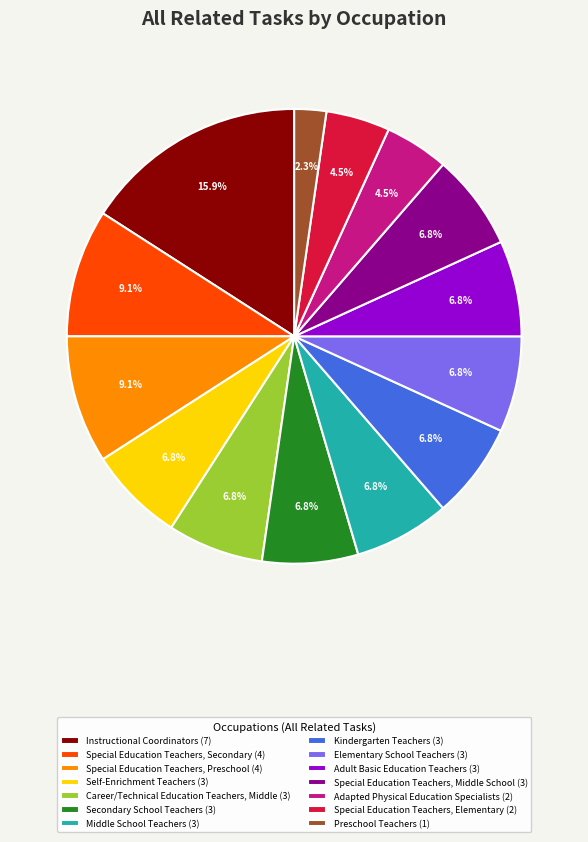

Is it true that Special Education Teachers, Middle School is 13% of the pie?

False